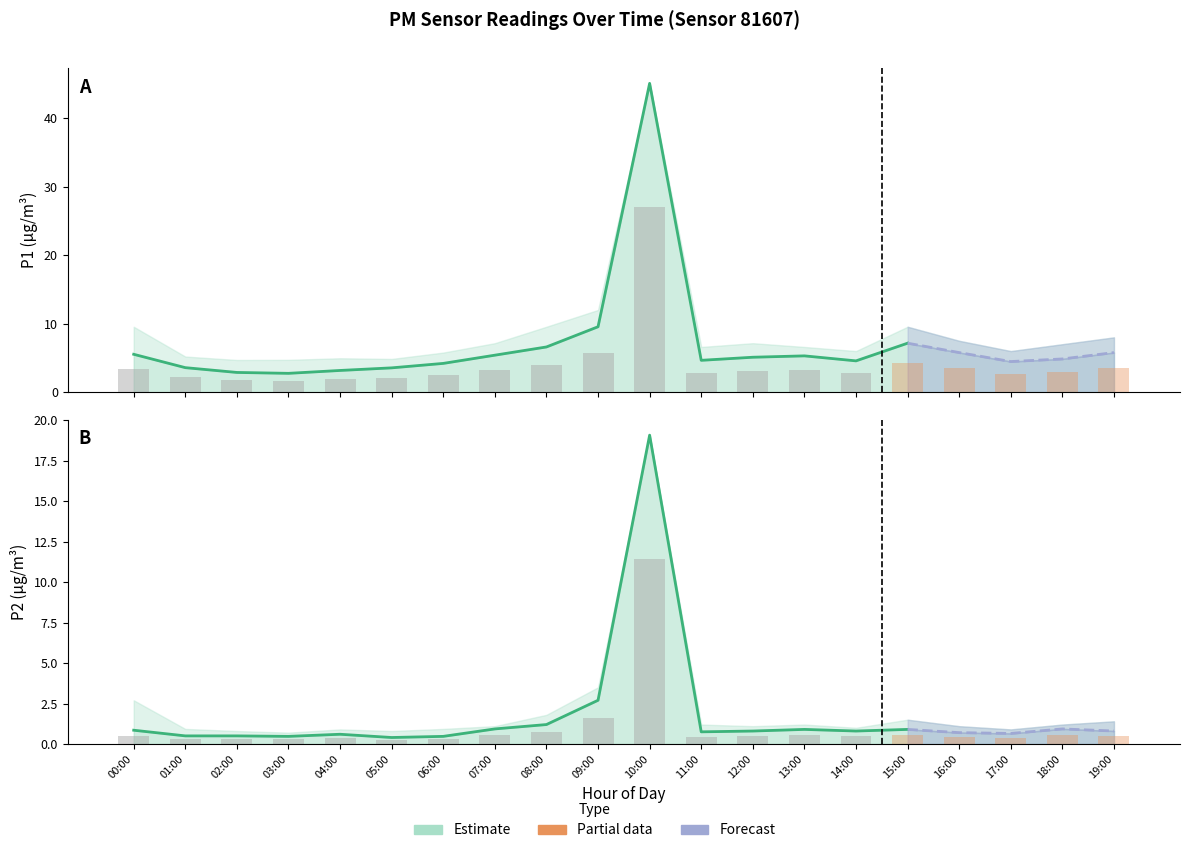

Does the chart contain any negative values?

No